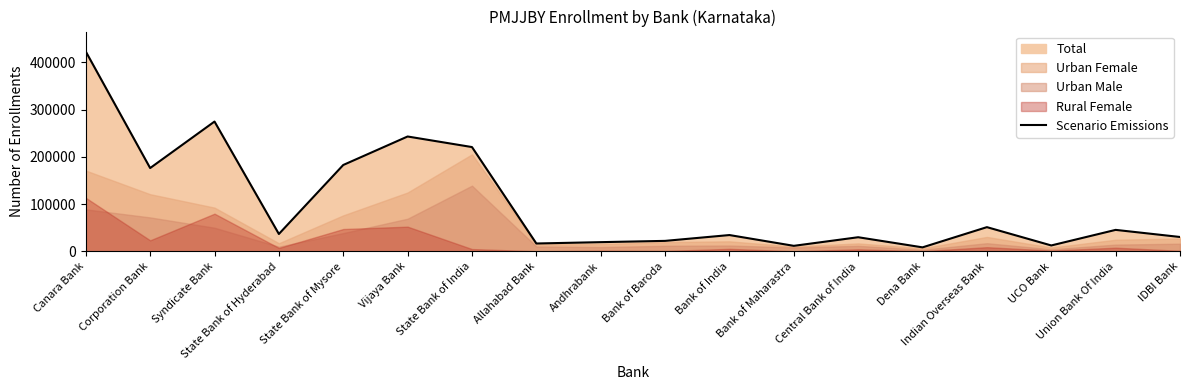

What is the sum of all values?

1843145